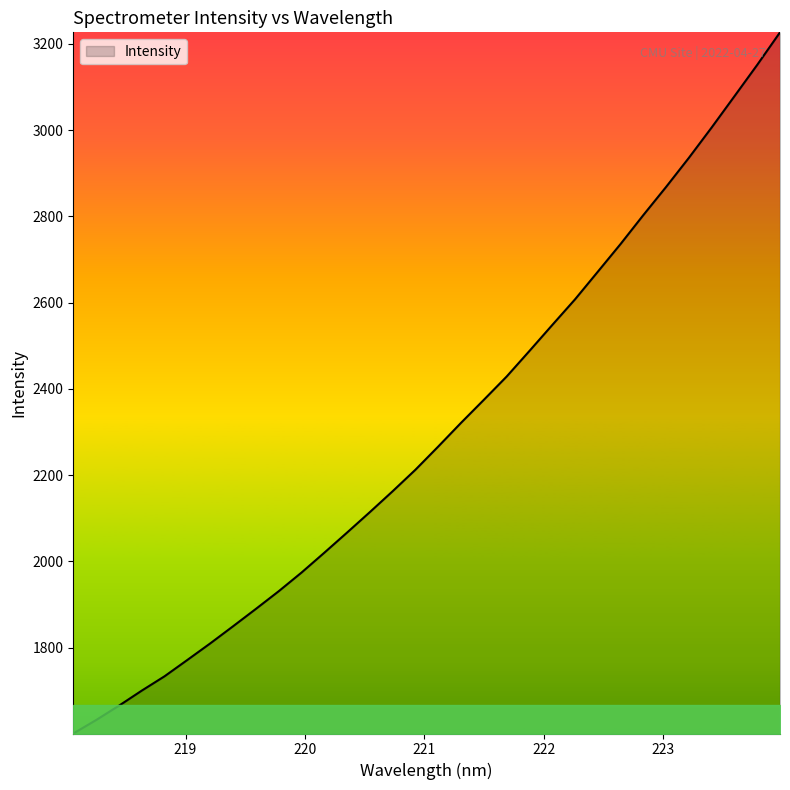

What is the minimum value shown in the chart?

1600.9